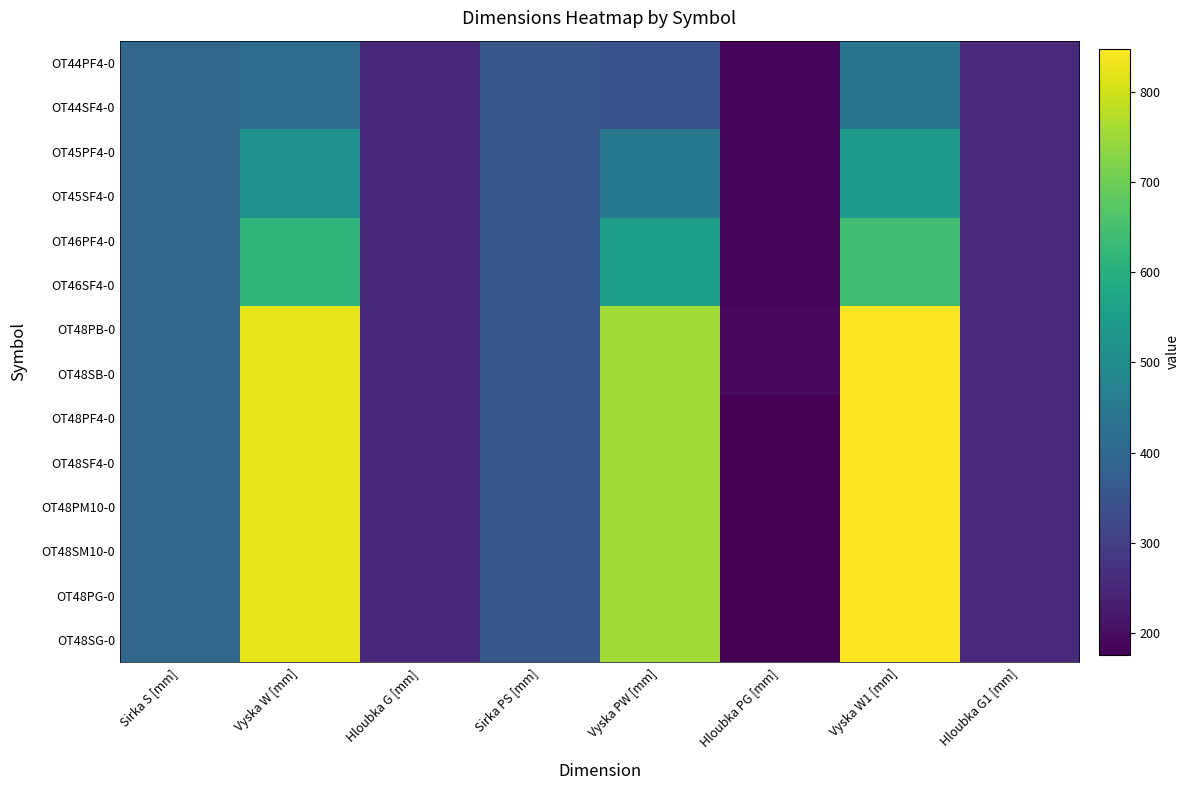

At which category does the chart reach its peak across all series?

Vyska W1 [mm]